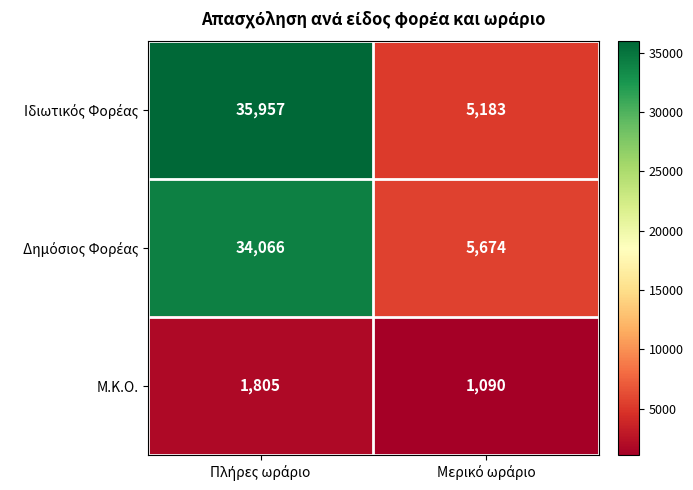

What is the smallest value displayed?

1090